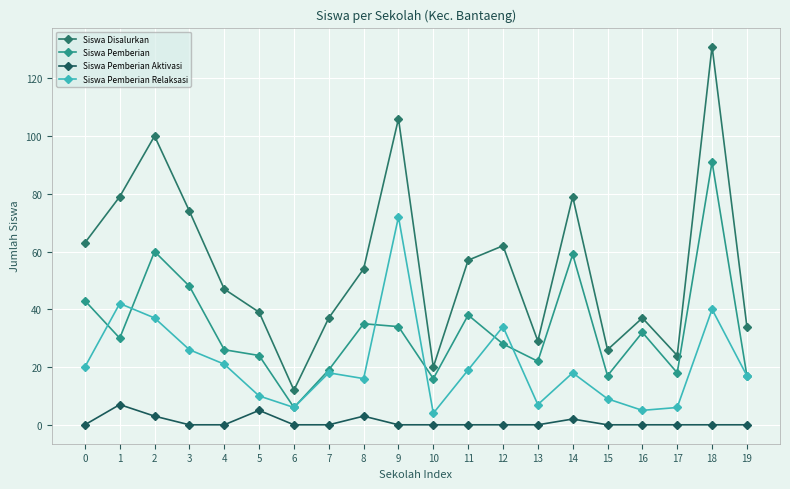

Which has a higher value, 3 or 14?

14